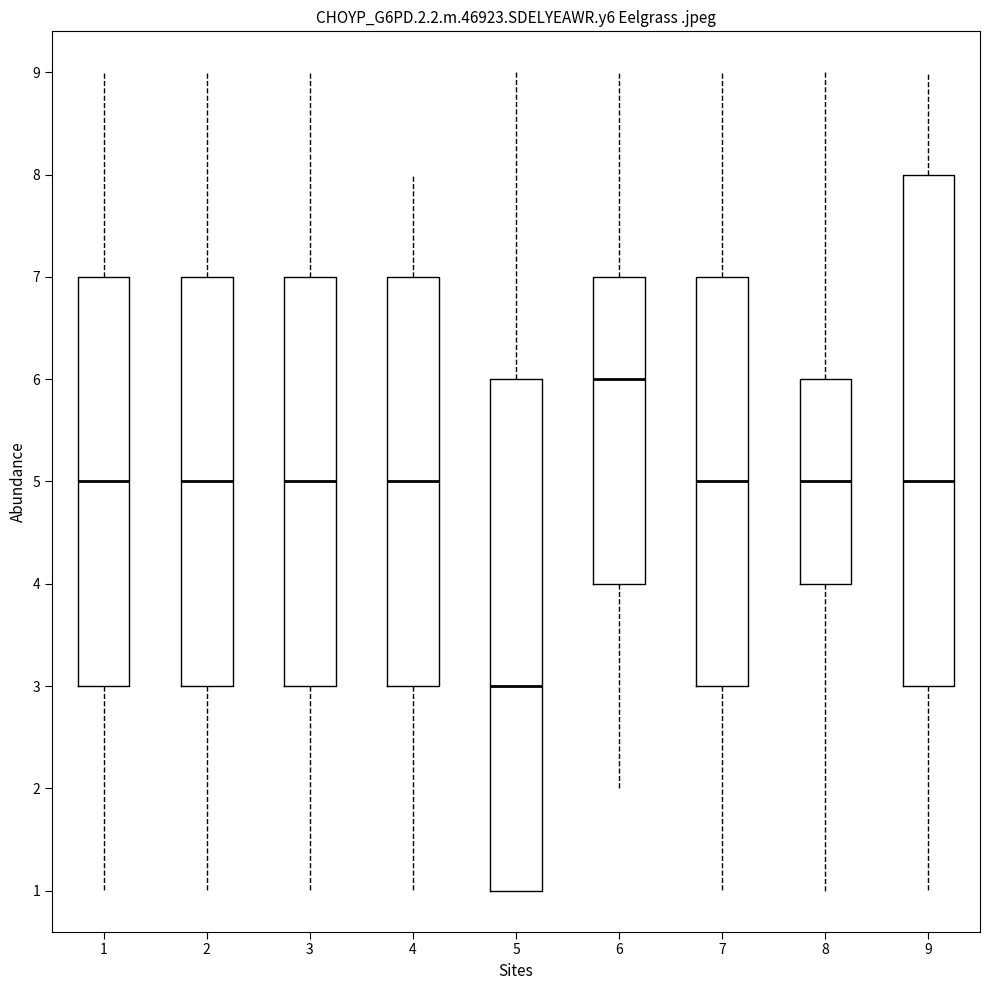

Where is the upper edge of the box at x = 3 on the y-axis? The values are not printed on the chart, so give them approximately, as read against the axis.

7